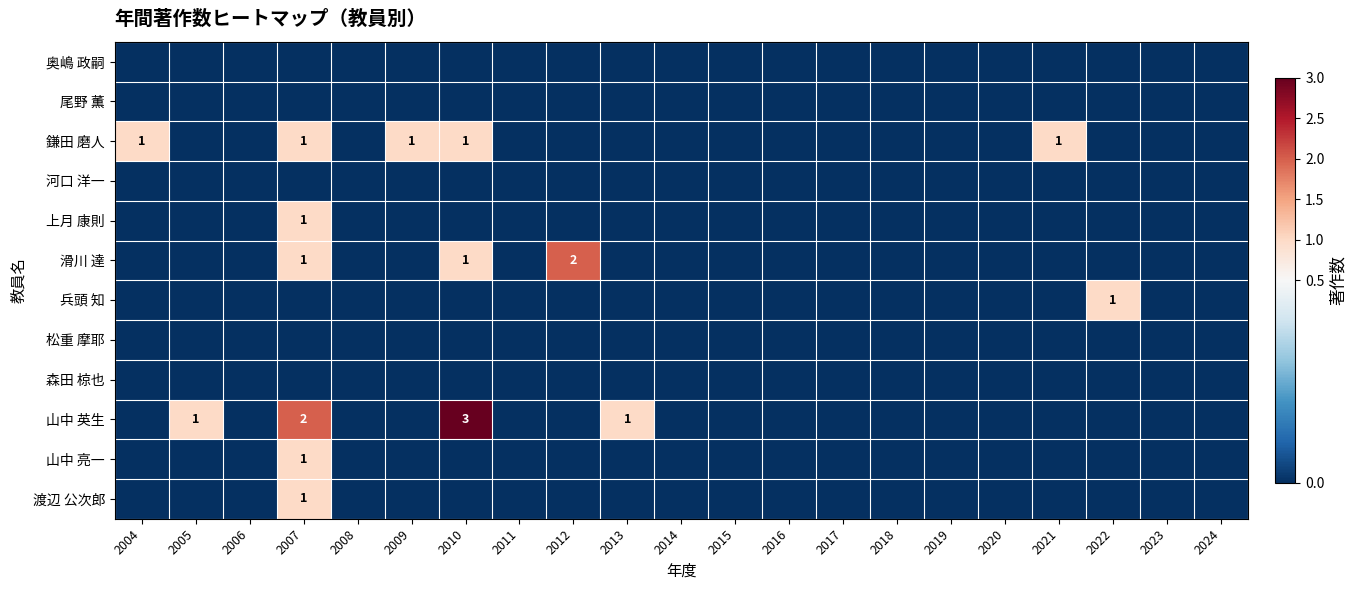

Is the value of 滑川 達 at 2017 greater than the value of 山中 亮一 at 2023?

No